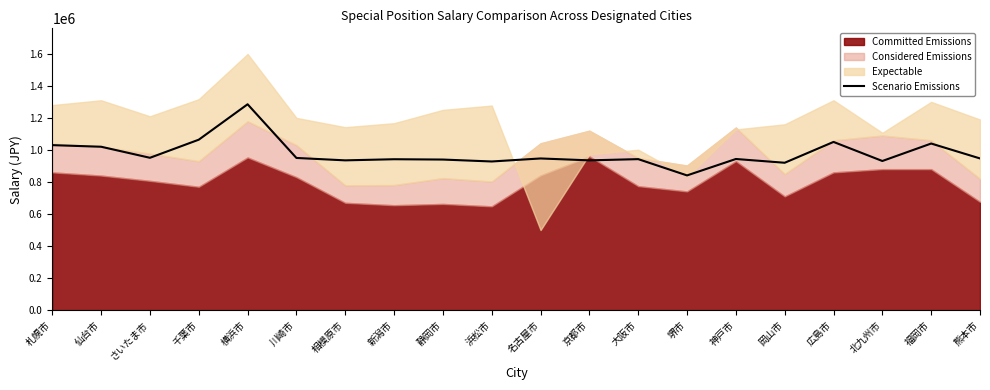

Reading right to left, extract all data points from this chart.

熊本市=947000	福岡市=1040000	北九州市=931000	広島市=1050000	岡山市=920000	神戸市=943500	堺市=841000	大阪市=942600	京都市=935000	名古屋市=946800	浜松市=928000	静岡市=940000	新潟市=942000	相模原市=935000	川崎市=950000	横浜市=1285000	千葉市=1064000	さいたま市=951000	仙台市=1020000	札幌市=1030000